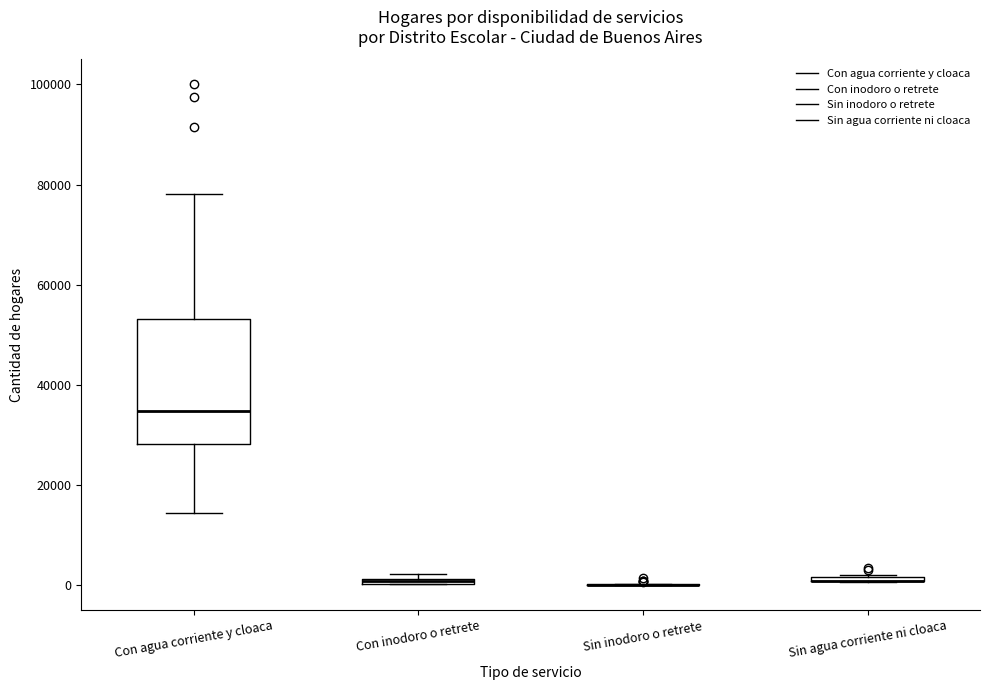

Where does the lower whisker of the box for Con agua corriente y cloaca end on the y-axis? The values are not printed on the chart, so give them approximately, as read against the axis.

14000